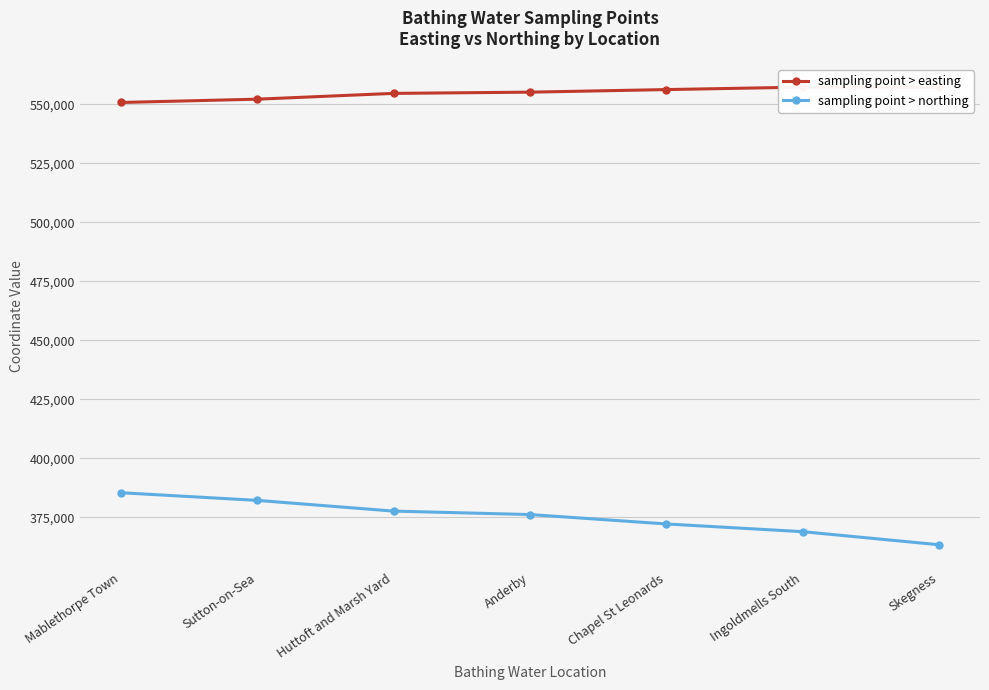

True or false: sampling point > northing and sampling point > easting intersect in this chart.

False